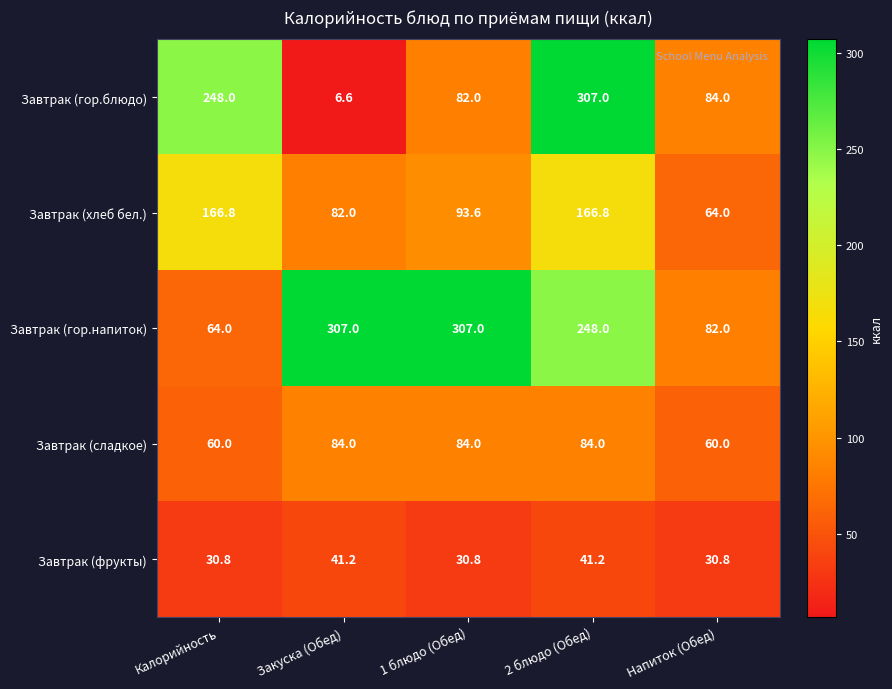

Which series has the largest total across all categories?

Завтрак (гор.напиток)